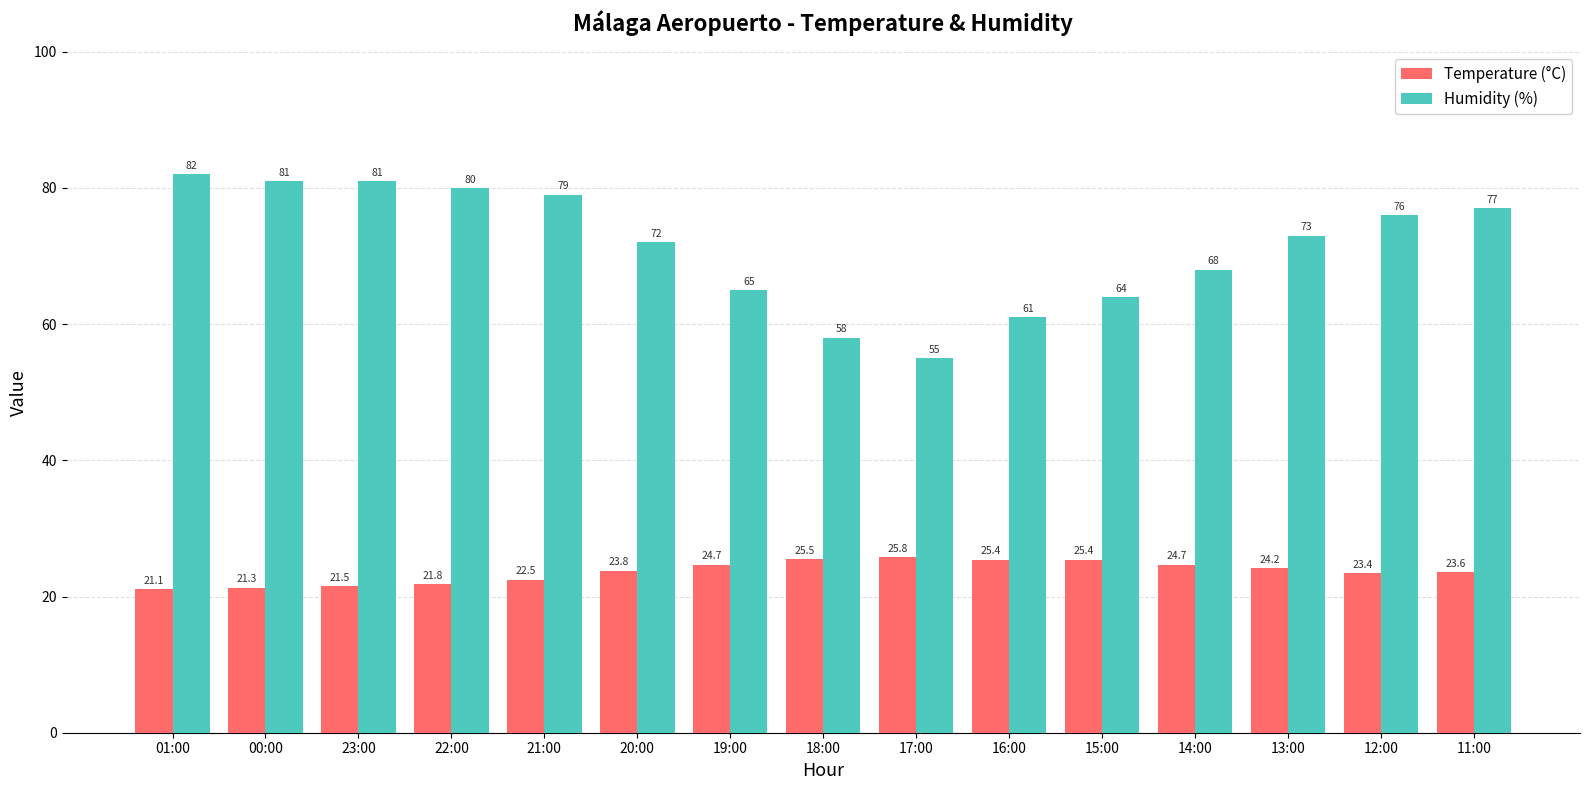

Reading left to right, what are all the values shown in this chart?

Temperature (°C): 21.1	21.3	21.5	21.8	22.5	23.8	24.7	25.5	25.8	25.4	25.4	24.7	24.2	23.4	23.6
Humidity (%): 82.0	81.0	81.0	80.0	79.0	72.0	65.0	58.0	55.0	61.0	64.0	68.0	73.0	76.0	77.0